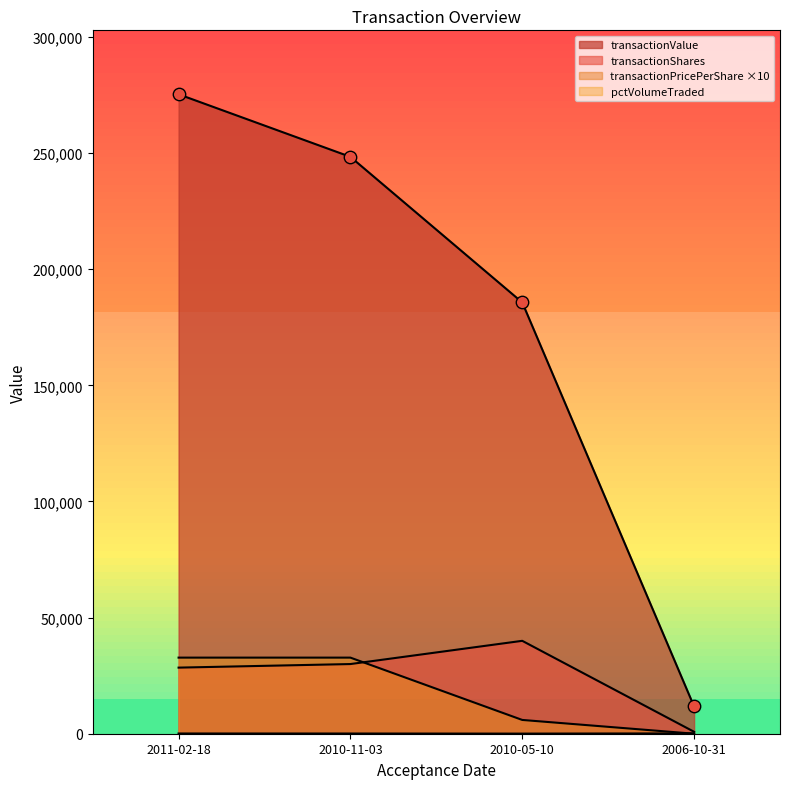

What are all the series names shown in the legend?

transactionShares, transactionPricePerShare, transactionValue, pctVolumeTraded